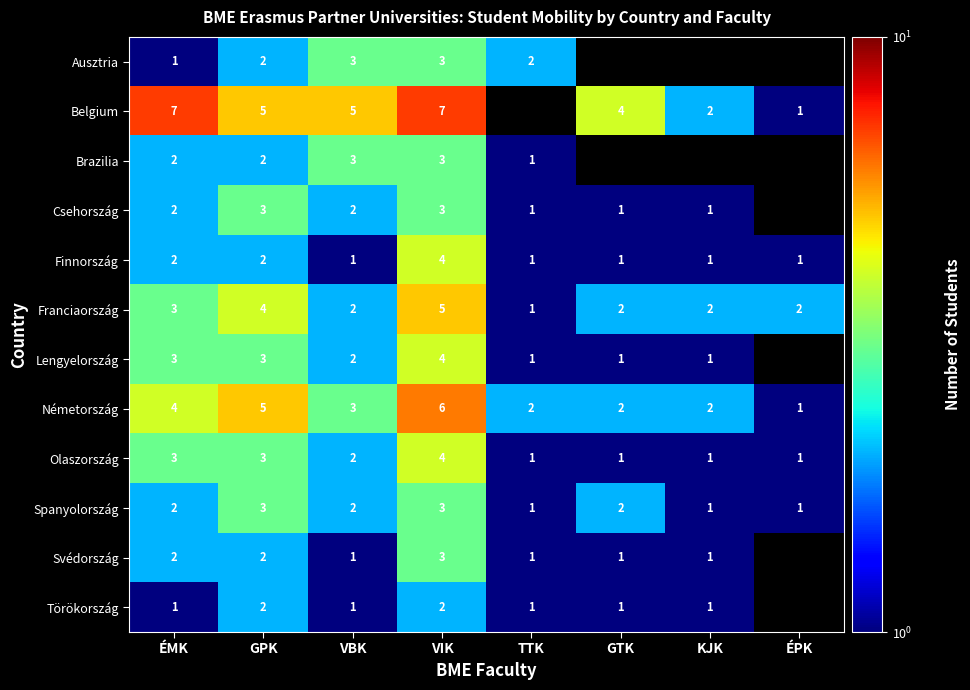

What is the difference between the maximum and minimum values in the Olaszország series?

3